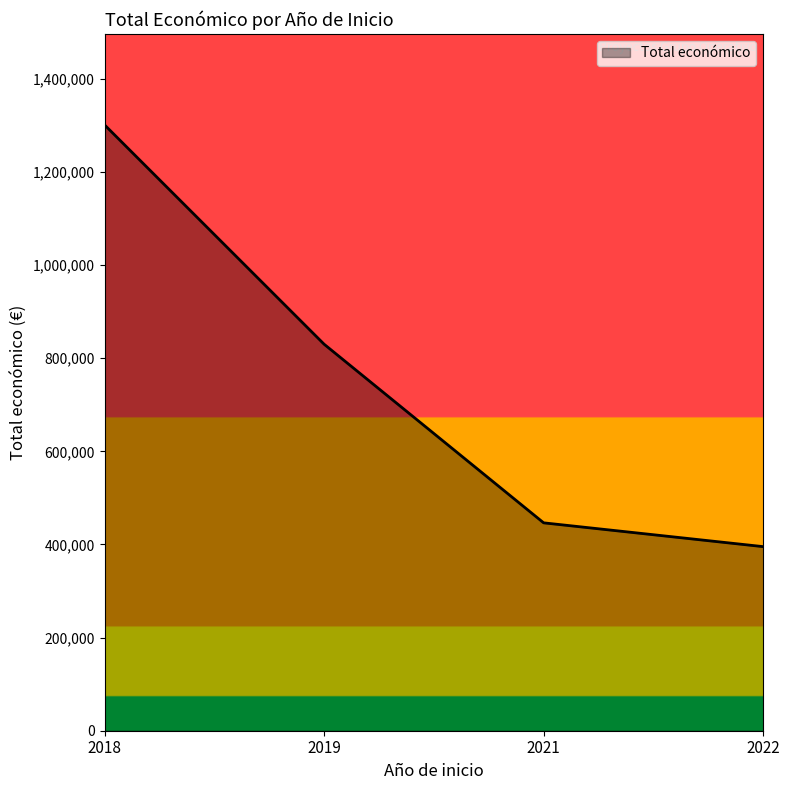

Rank the categories by value from highest to lowest.

2018, 2019, 2021, 2022